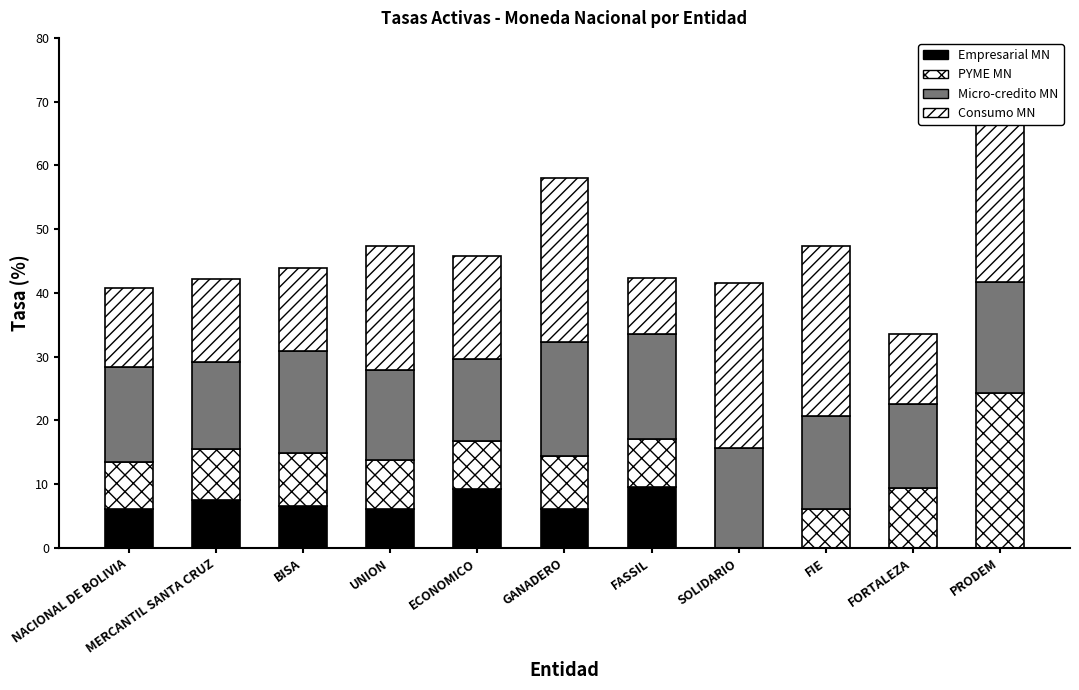

What is the sum of all Micro-credito MN values?

166.8